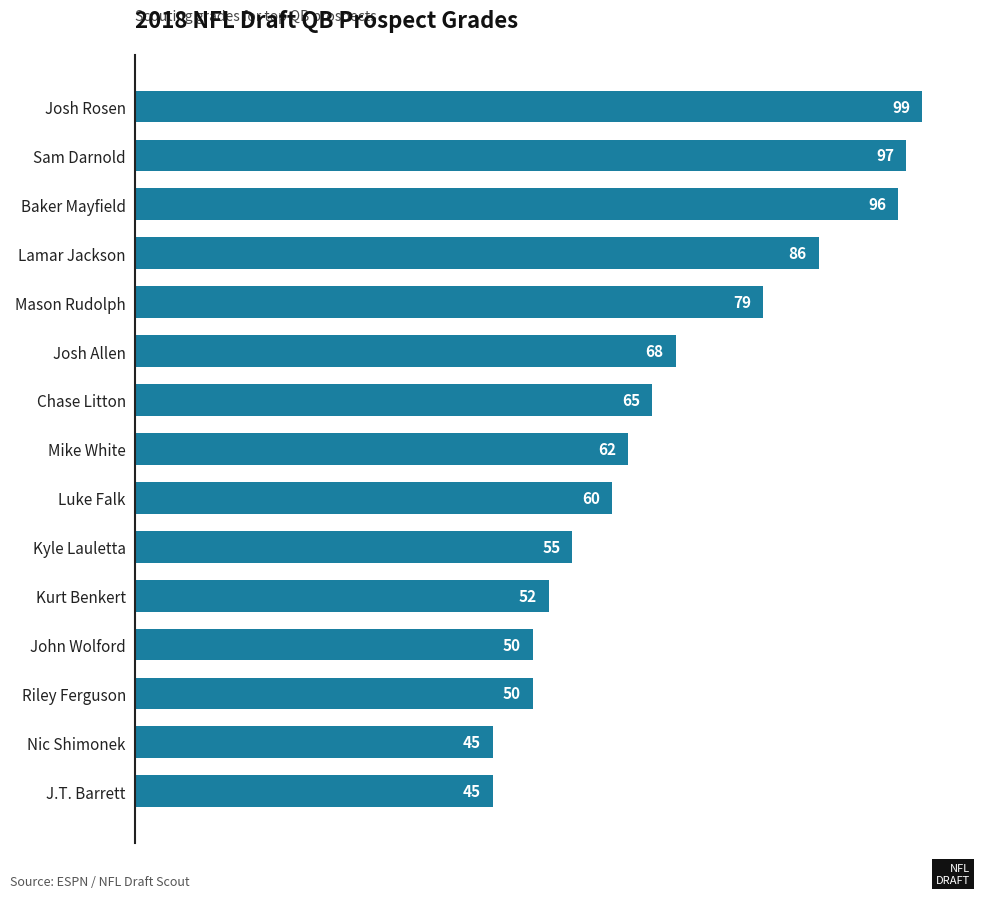

The chart shows a value of 89 at Kyle Lauletta. True or false?

False